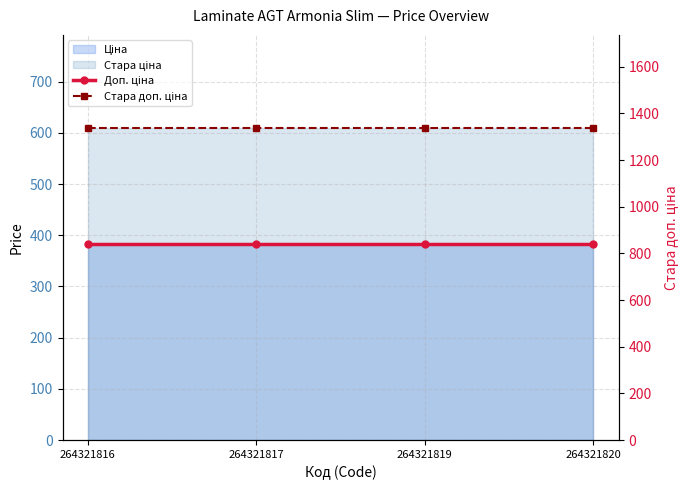

What is the maximum value for Доп. ціна?

840.0